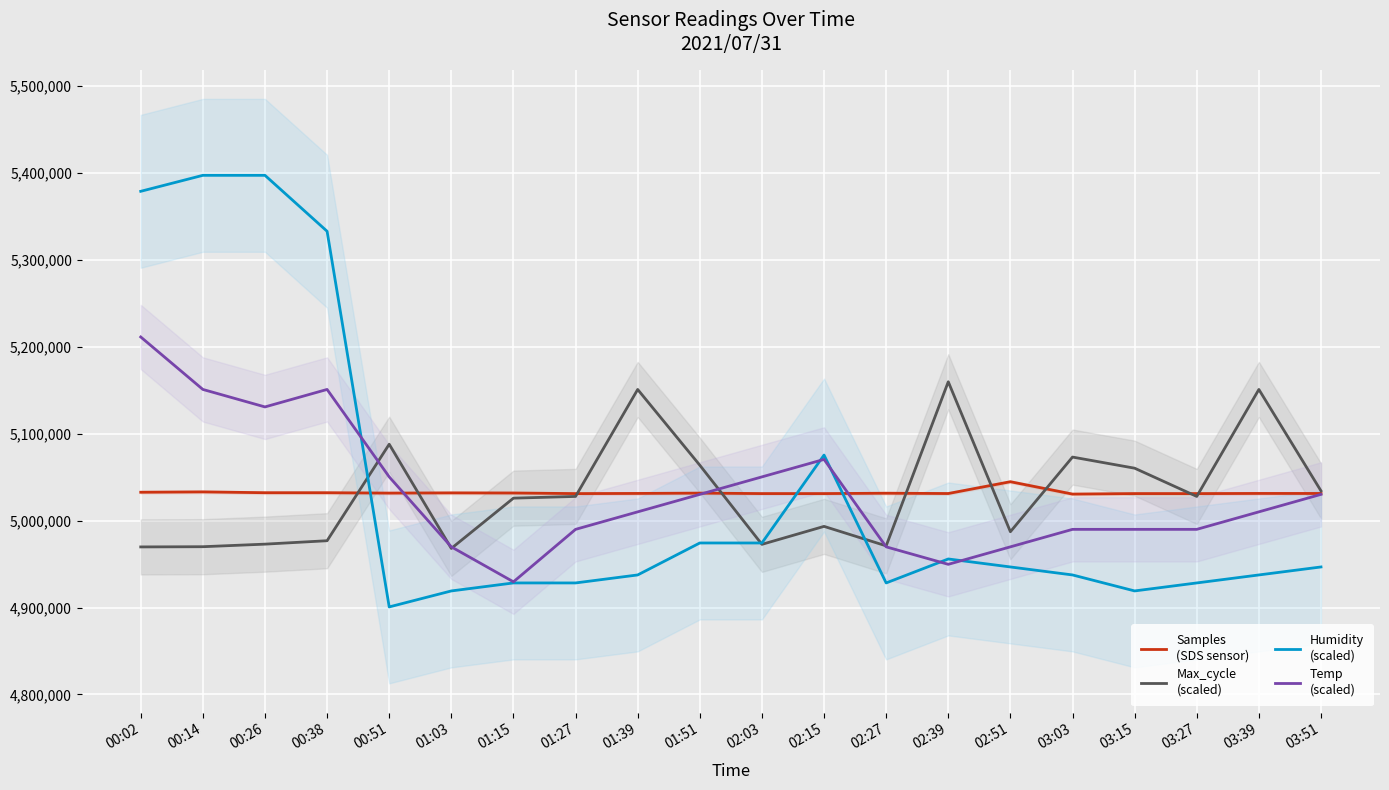

What is the spread (max minus min) of values at 02:03?

77621.4